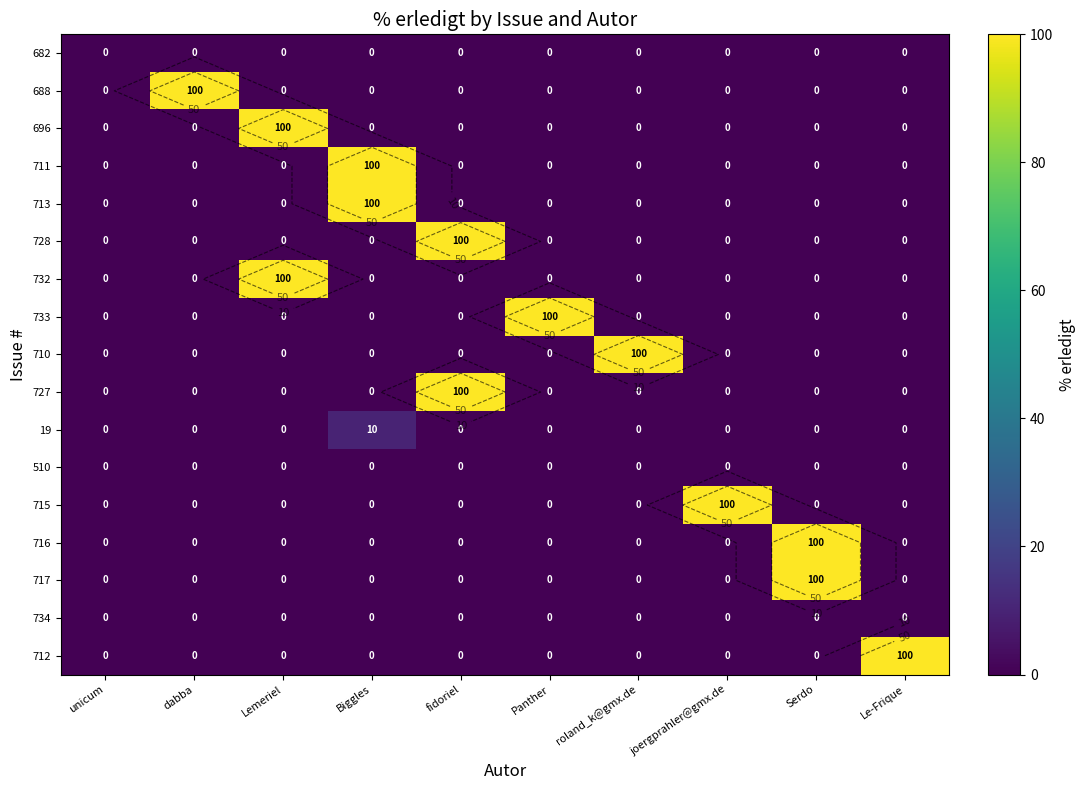

At which label is 712 closest to 50?

unicum